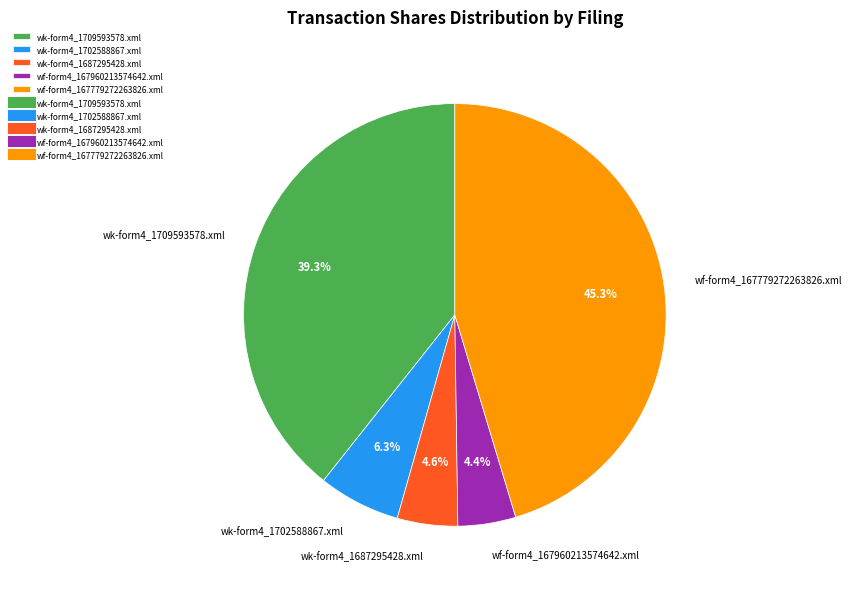

To the nearest percent, what is the difference between the largest and smallest slice percentages?

41%